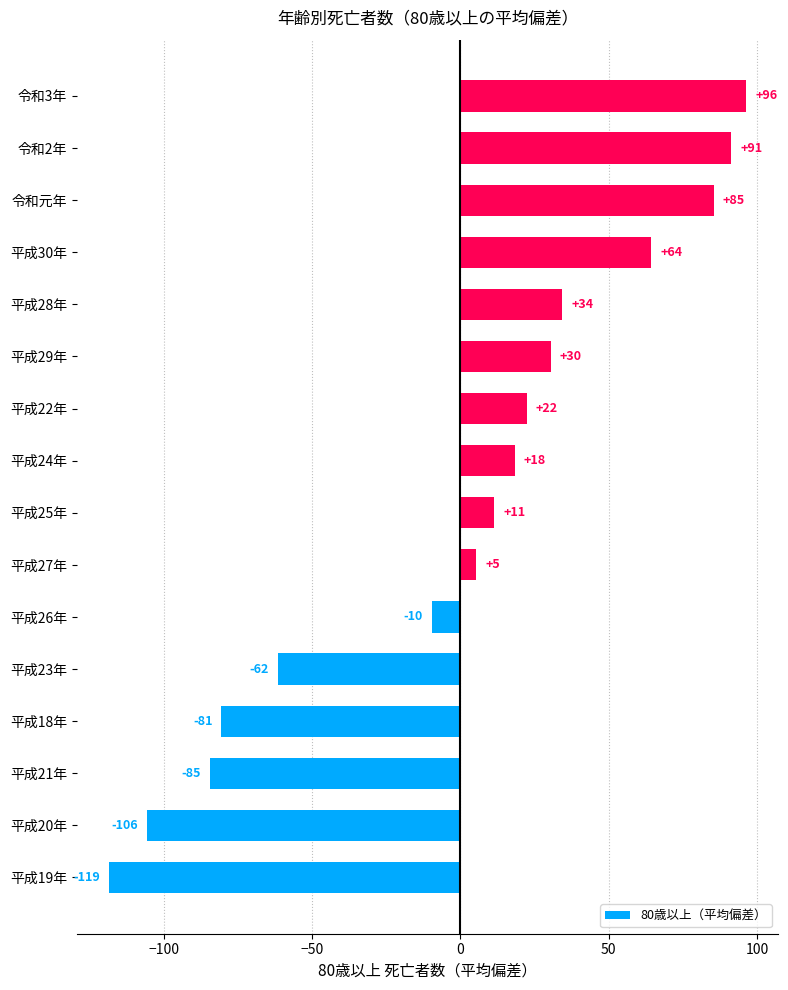

How many bars are there in total?

16